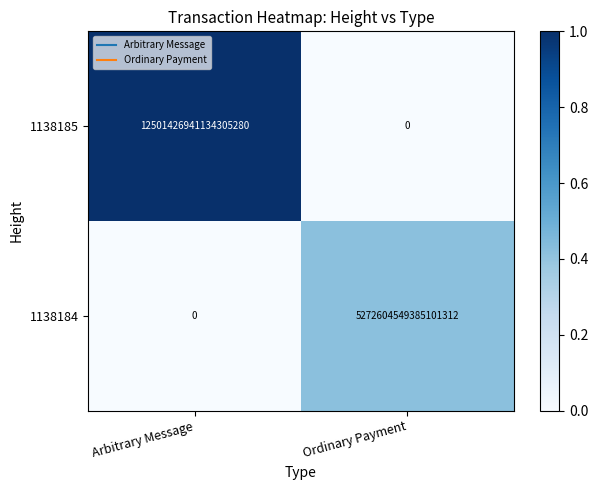

At which category is the sum across all series the highest?

Arbitrary Message